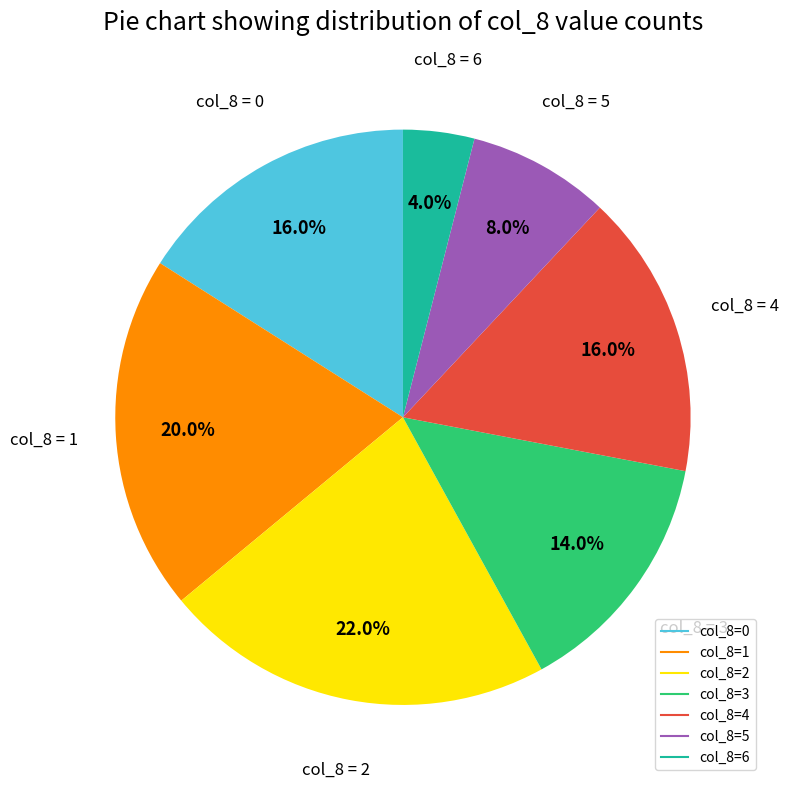

Is there any slice that represents more than half of the pie?

No